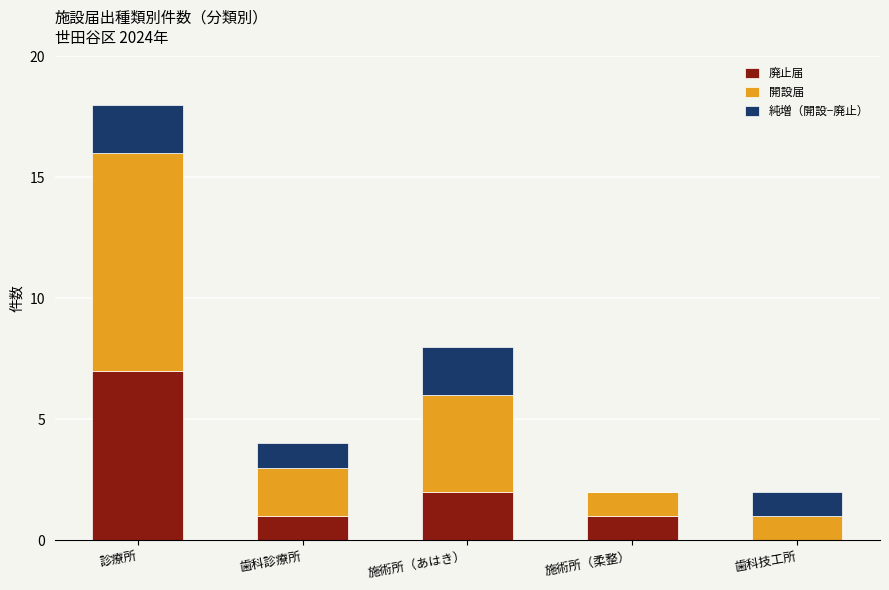

Is it true that 廃止届 equals 1 at 歯科診療所?

True